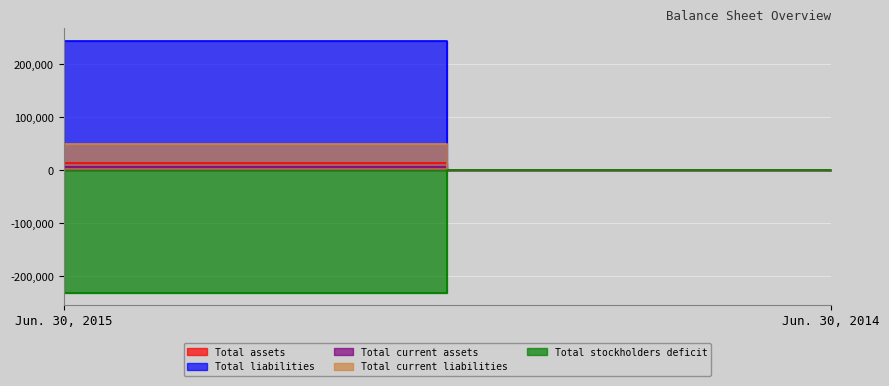

Count the Total current assets values in the range 0 to 5381.

2